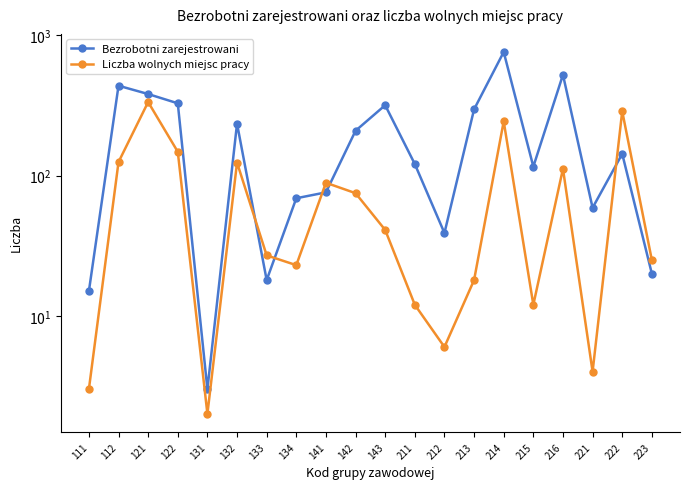

Reading left to right, transcribe all the data shown in this chart.

Bezrobotni zarejestrowani: 111=15	112=438	121=382	122=328	131=3	132=235	133=18	134=69	141=76	142=209	143=318	211=121	212=39	213=297	214=762	215=116	216=524	221=59	222=143	223=20
Liczba wolnych miejsc pracy: 111=3	112=125	121=335	122=148	131=2	132=124	133=27	134=23	141=89	142=75	143=41	211=12	212=6	213=18	214=244	215=12	216=112	221=4	222=288	223=25